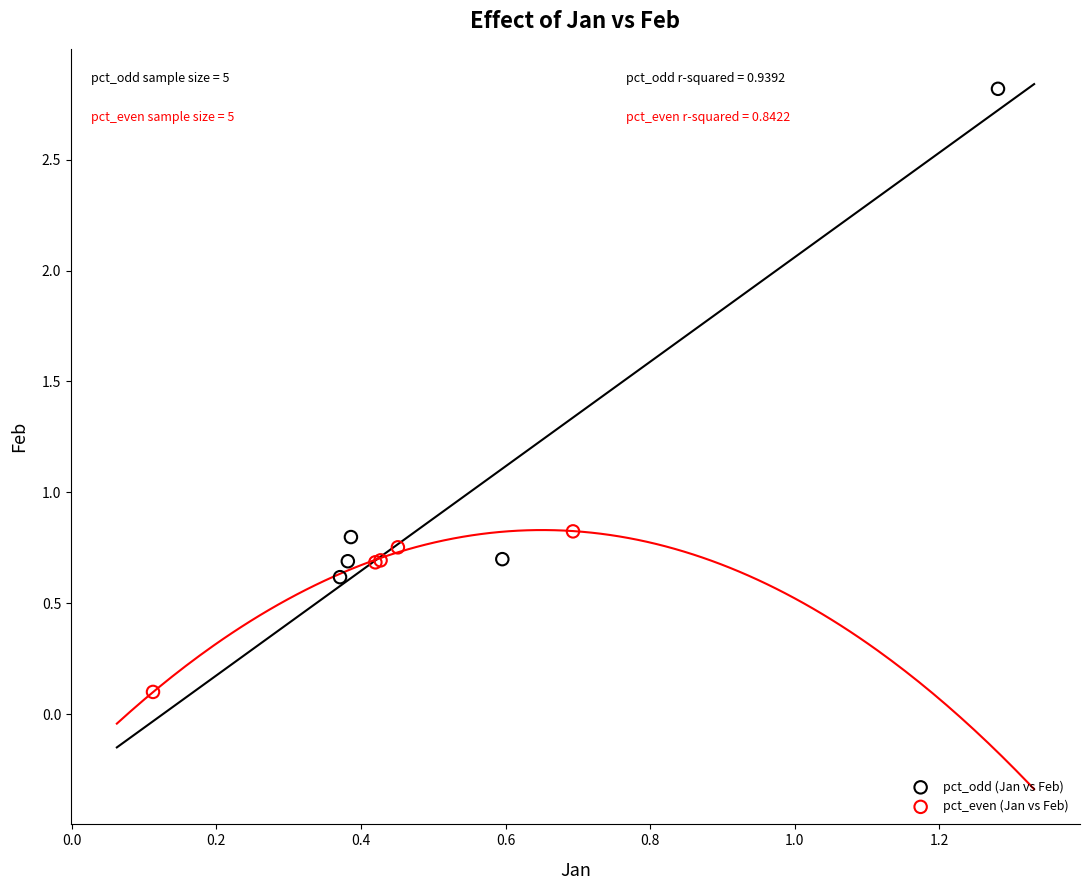

Which series contains the highest Y value?

pct_odd (Jan vs Feb)